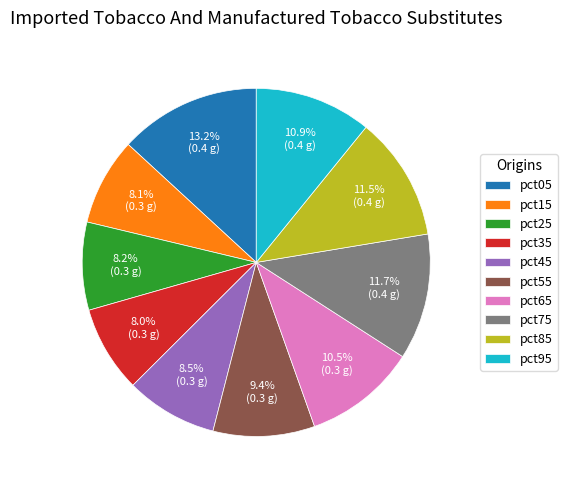

What is the largest slice in the pie chart?

pct05